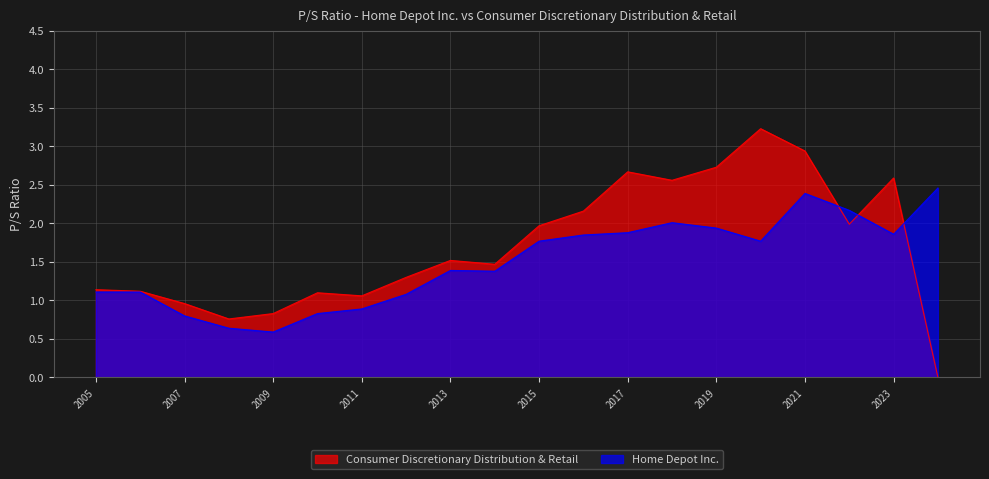

In Consumer Discretionary Distribution & Retail, how many points are higher than both neighbors (excluding endpoints)?

5